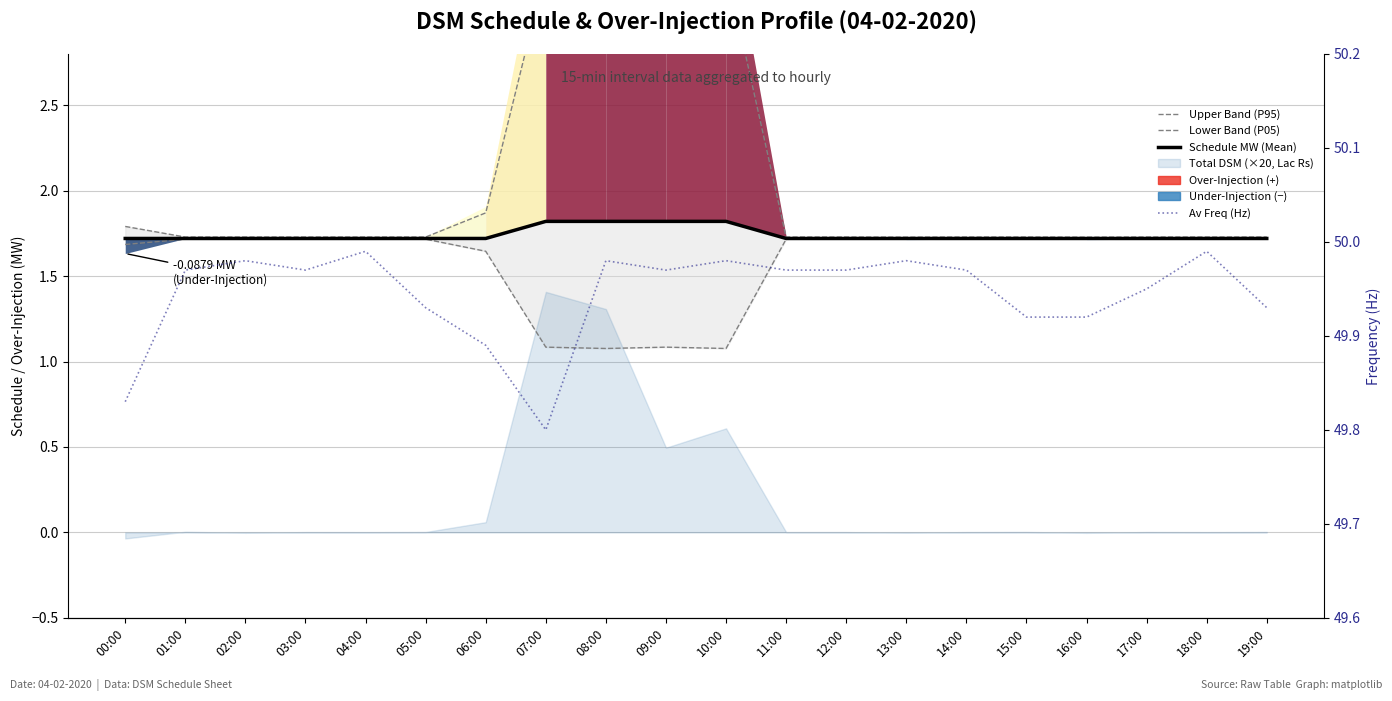

What is the sum of the Av Freq (Hz) values at 07:00 and 04:00?

99.8